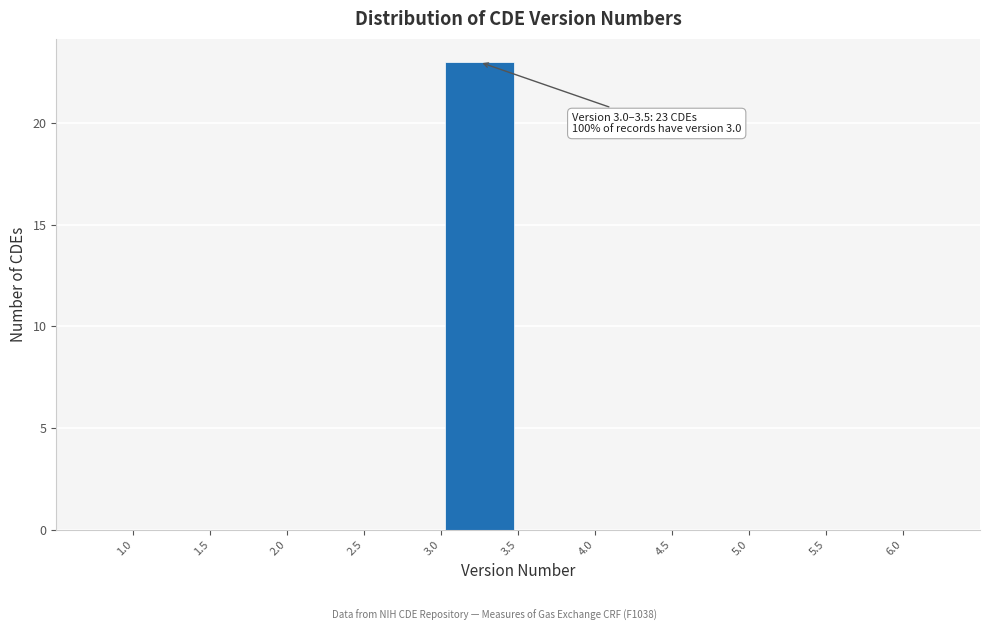

Over which range of the x-axis is the bar tallest?

3.0 to 3.5